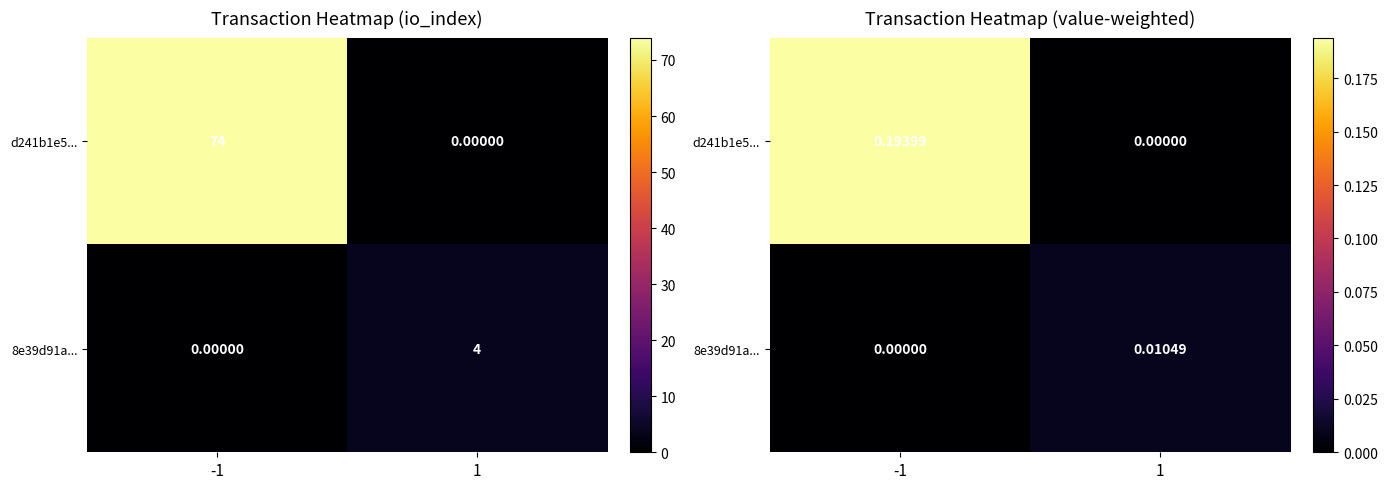

At which label is 8e39d91a... closest to 0?

-1